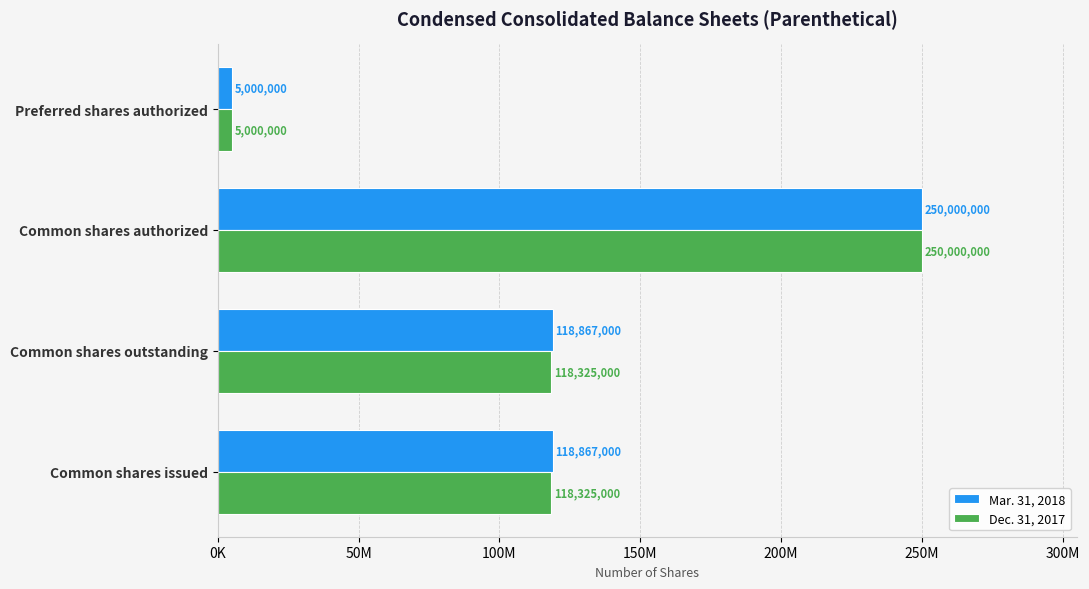

Reading left to right, transcribe all the data shown in this chart.

Mar. 31, 2018: 118867000	118867000	250000000	5000000
Dec. 31, 2017: 118325000	118325000	250000000	5000000